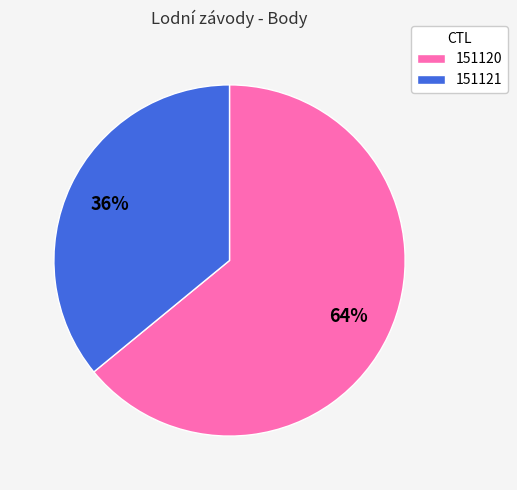

Rank the categories by value from highest to lowest.

151120, 151121